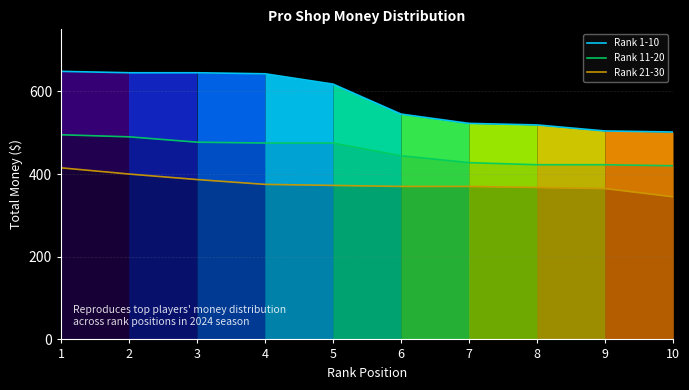

True or false: Rank 21-30 has more than 2 points higher than both neighbors.

False